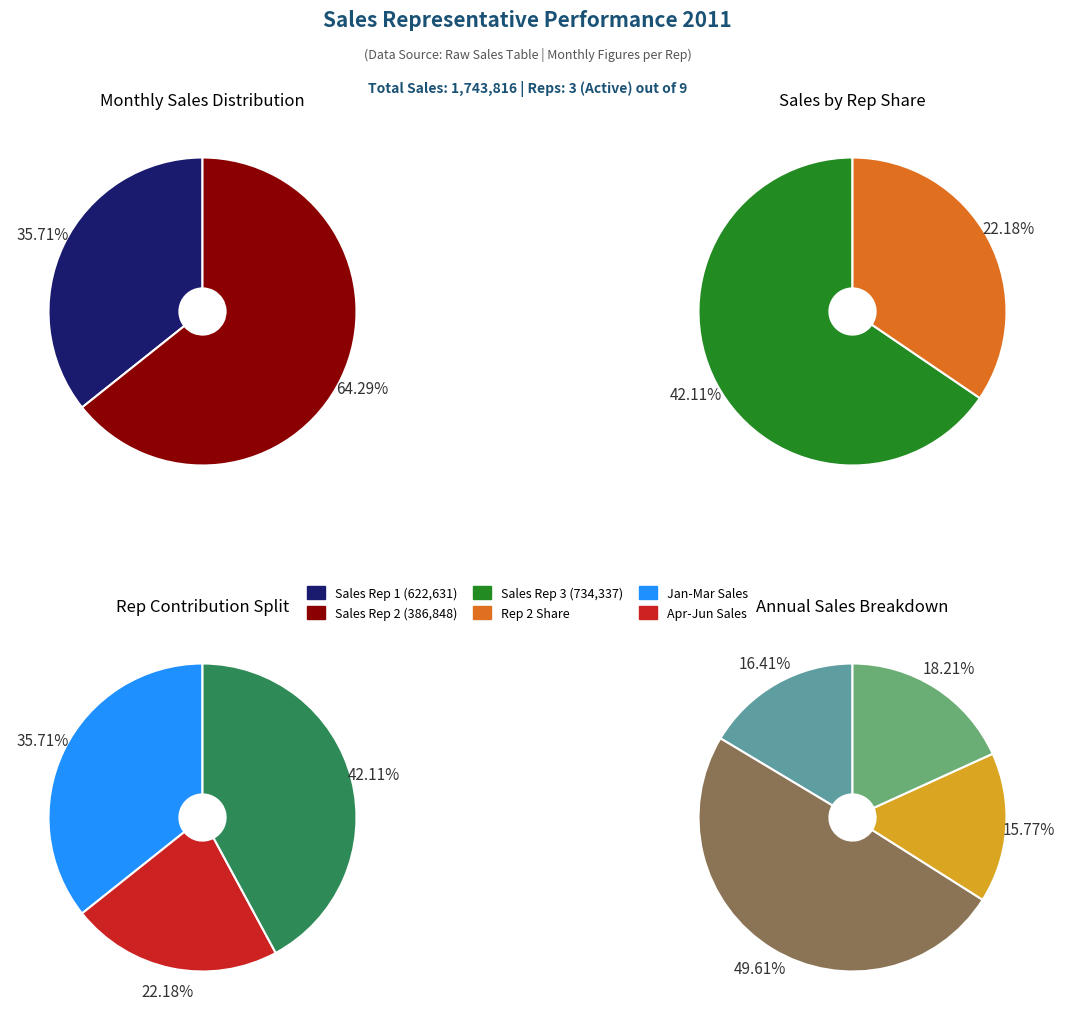

Does Jun account for over 50% of the chart?

No